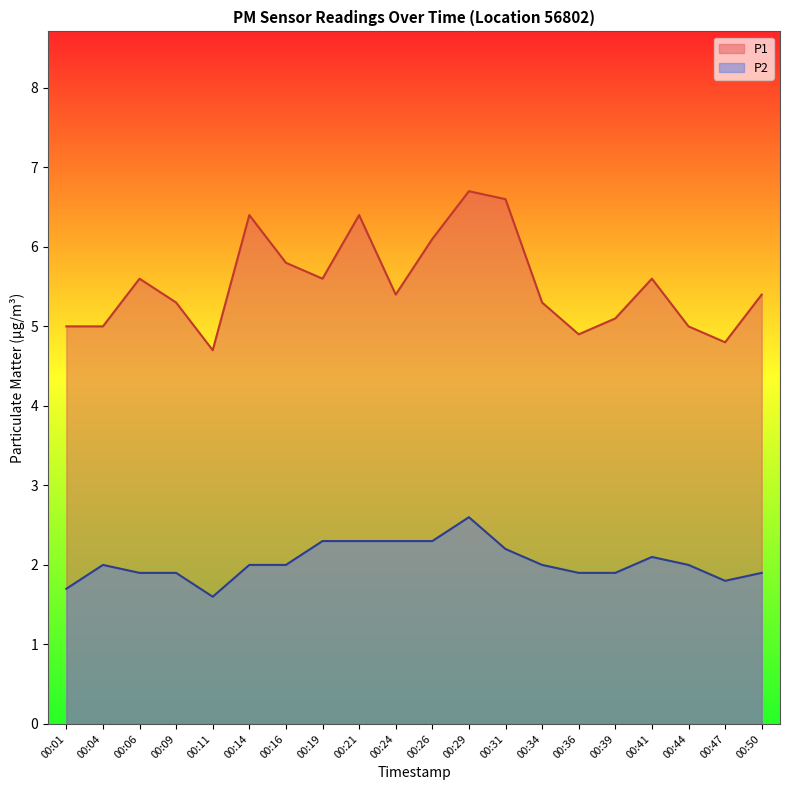

True or false: P1 has more than 0 interior local peaks.

True